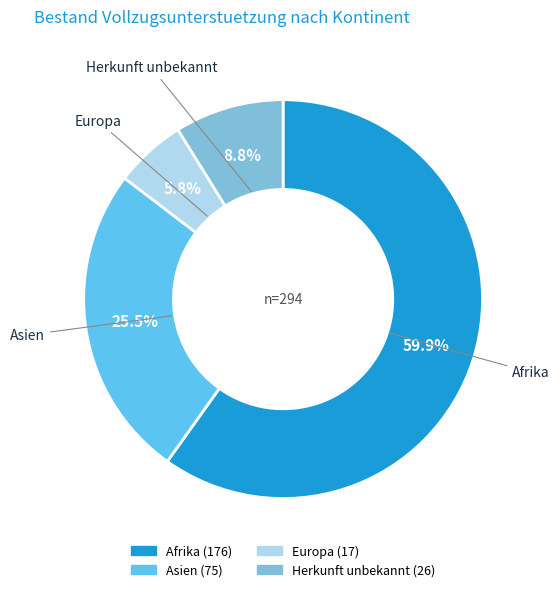

How many slices are in this pie chart?

4